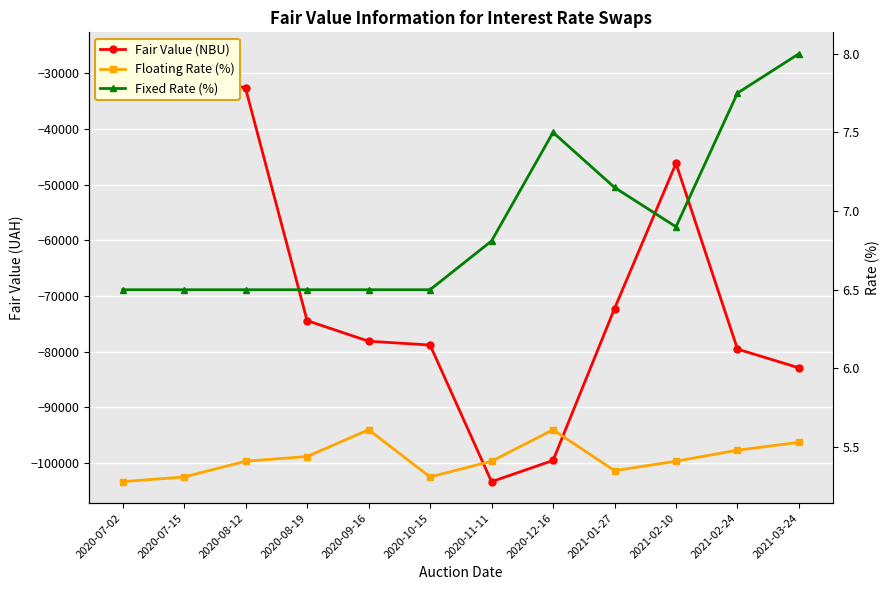

At which category is the sum across all series the highest?

2020-07-02